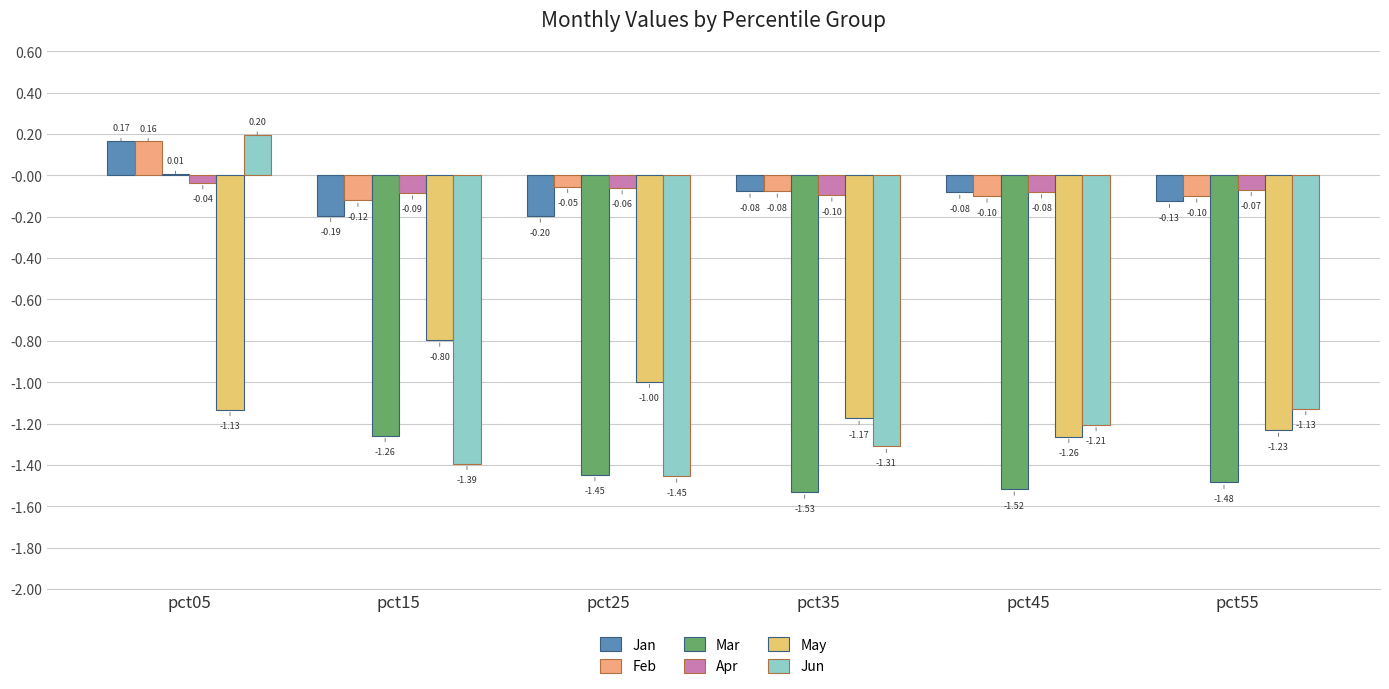

What is the difference between the highest and lowest values at pct05?

1.3